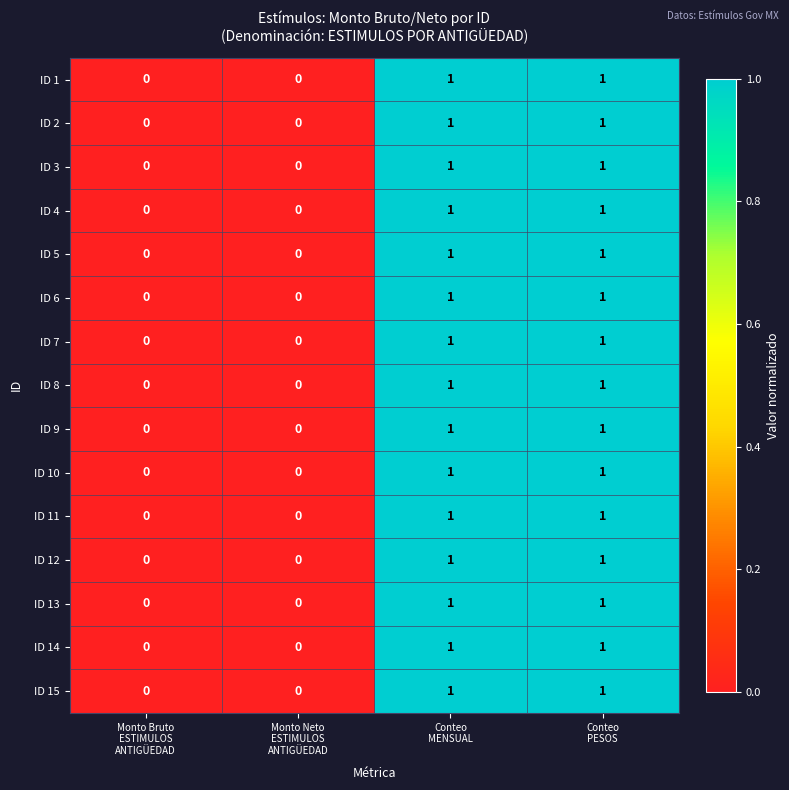

Count the ID 9 values in the range 0 to 1.

4